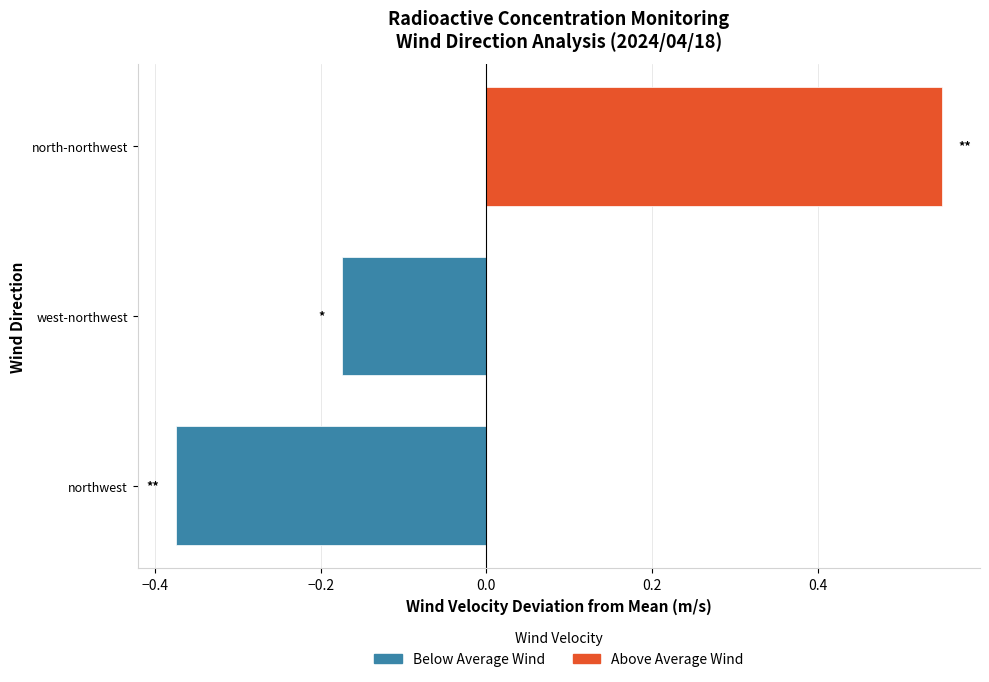

What is the difference between the maximum and minimum values?

0.9